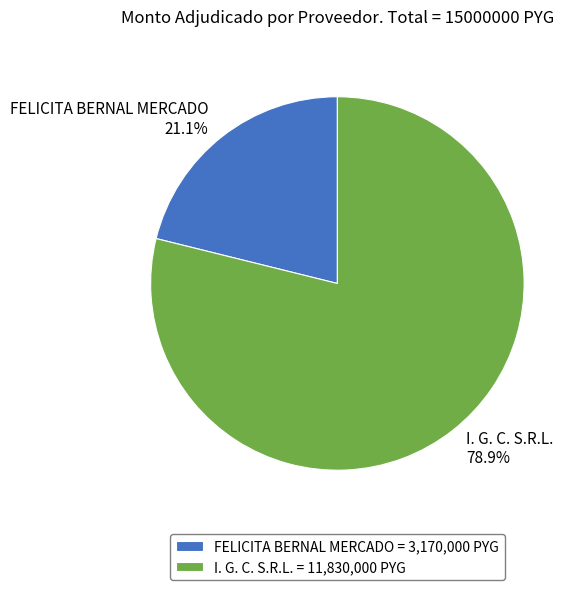

How many segments does this pie chart have?

2